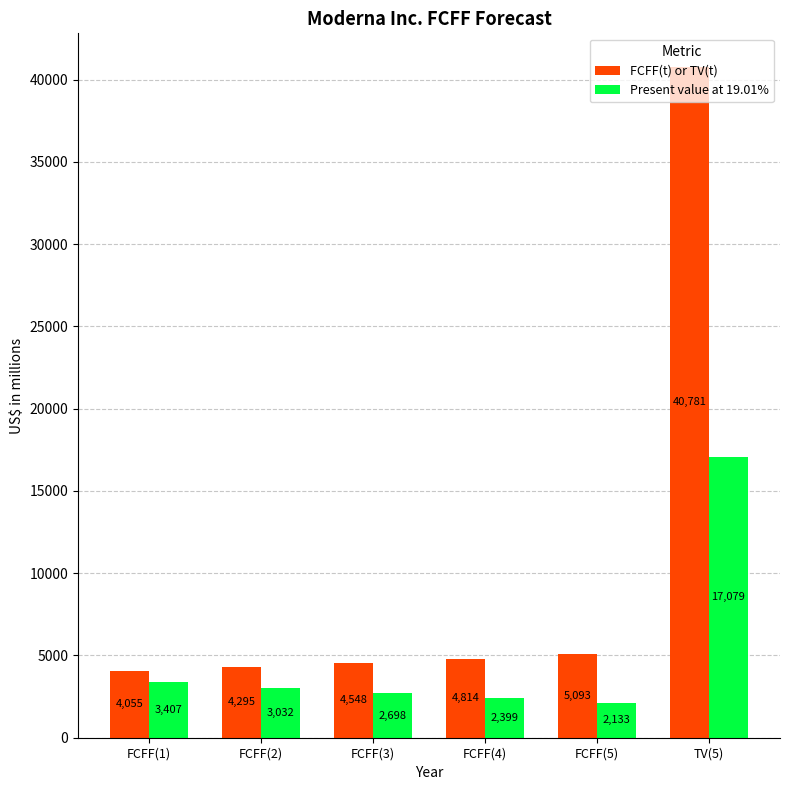

At which category is the sum across all series the highest?

TV(5)